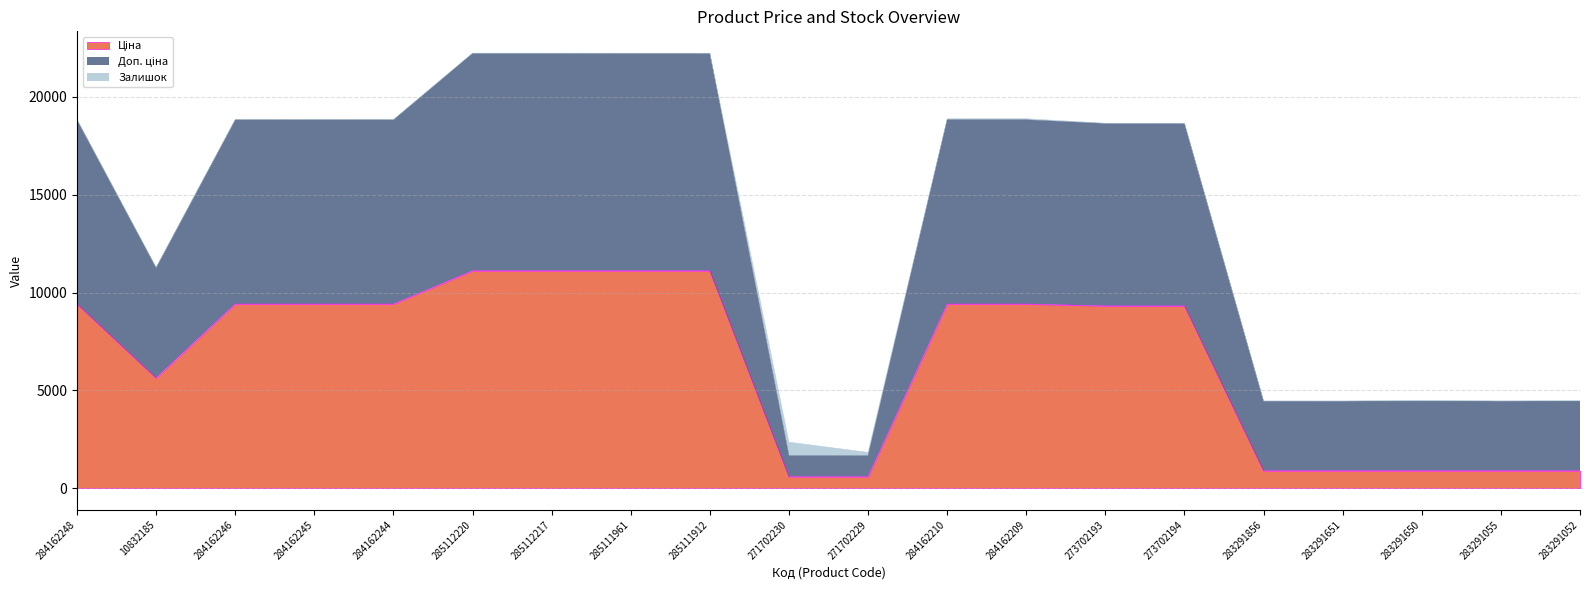

What is the total value across all series at 284162246?

18833.7